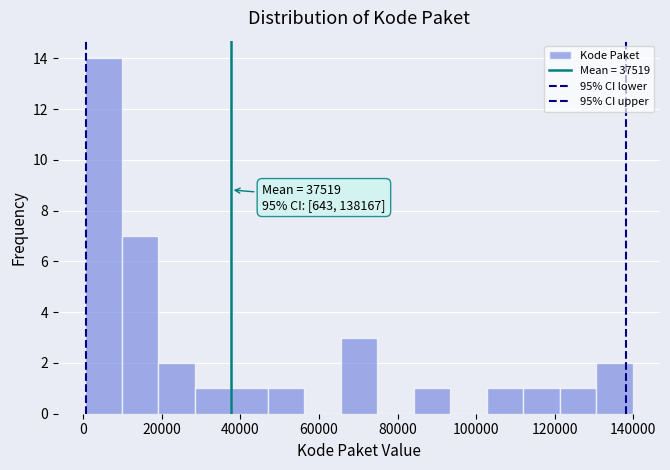

Which range on the x-axis has the tallest bar?

0 to 10000